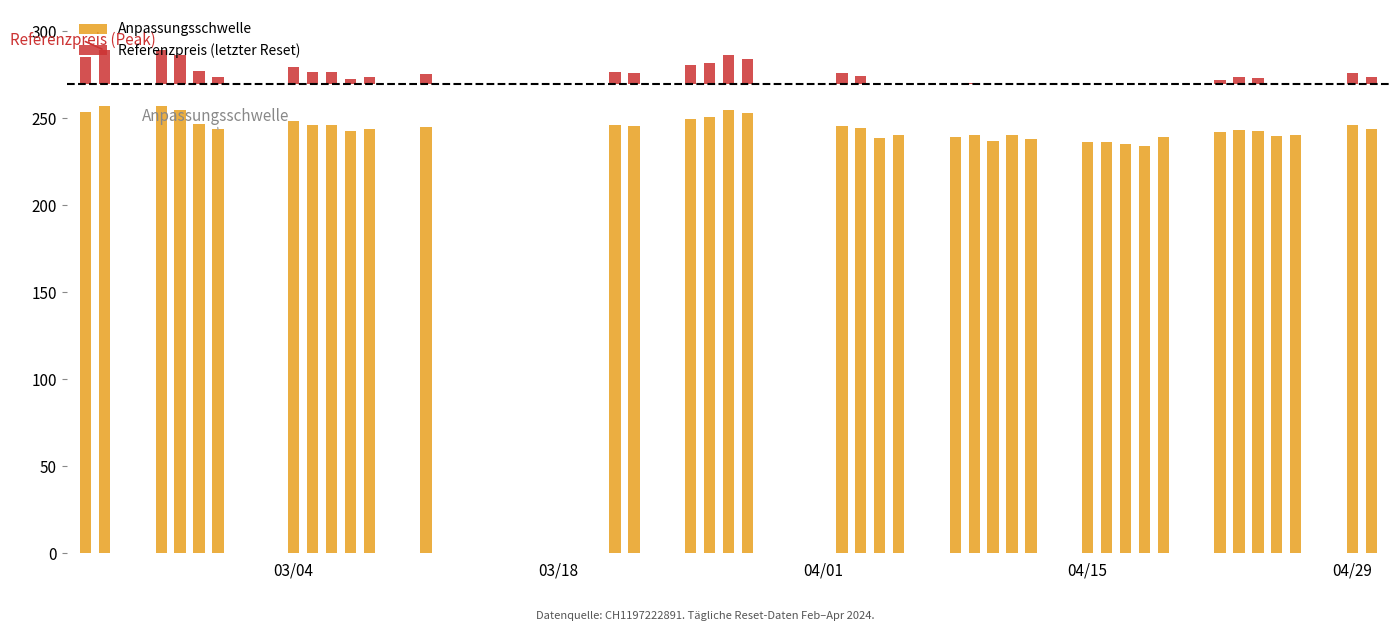

How many values in the Referenzpreis series exceed 273?

23